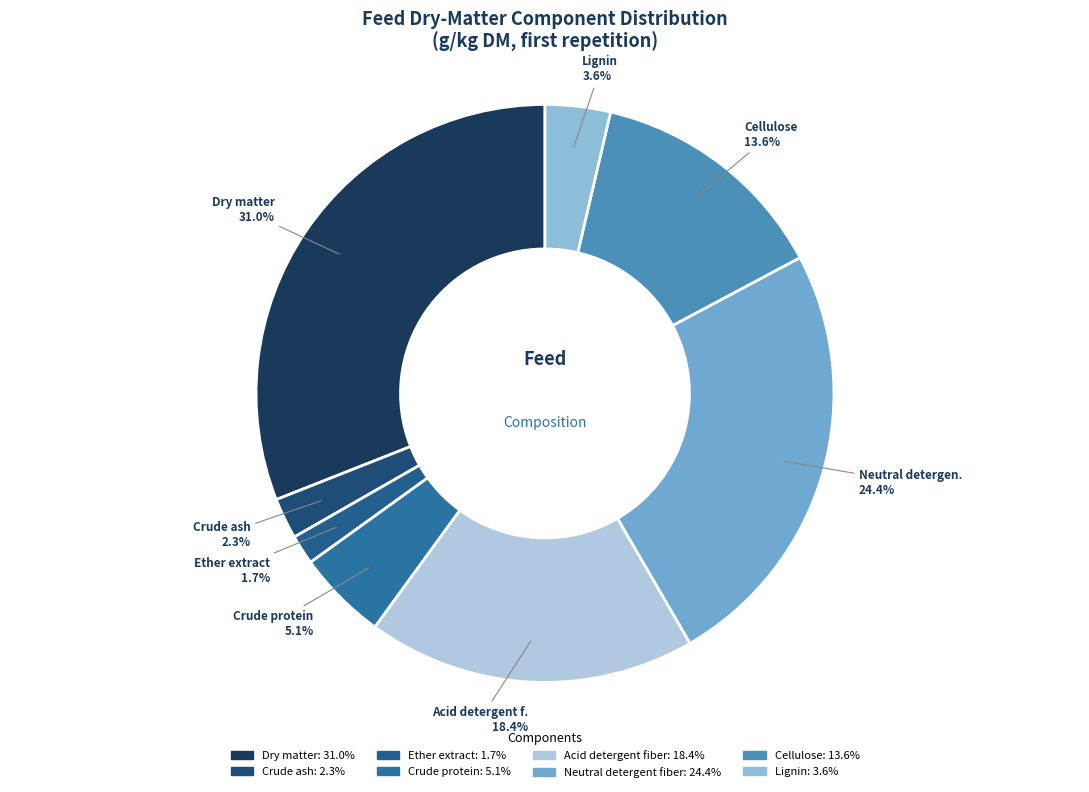

Which category has the smallest portion of the pie?

Ether extract